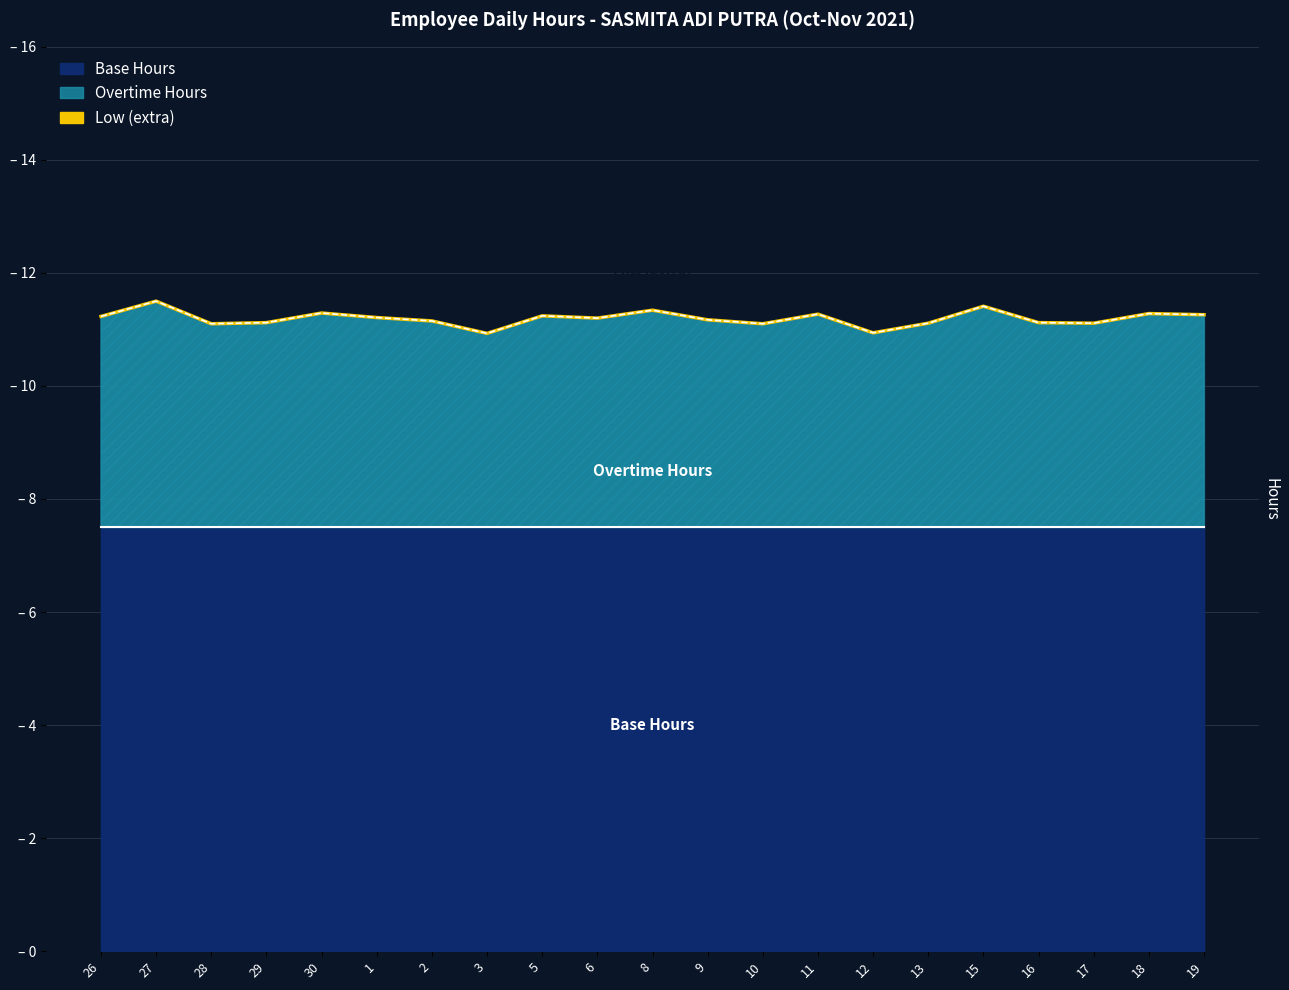

Does the chart display data point markers on the line(s)?

No